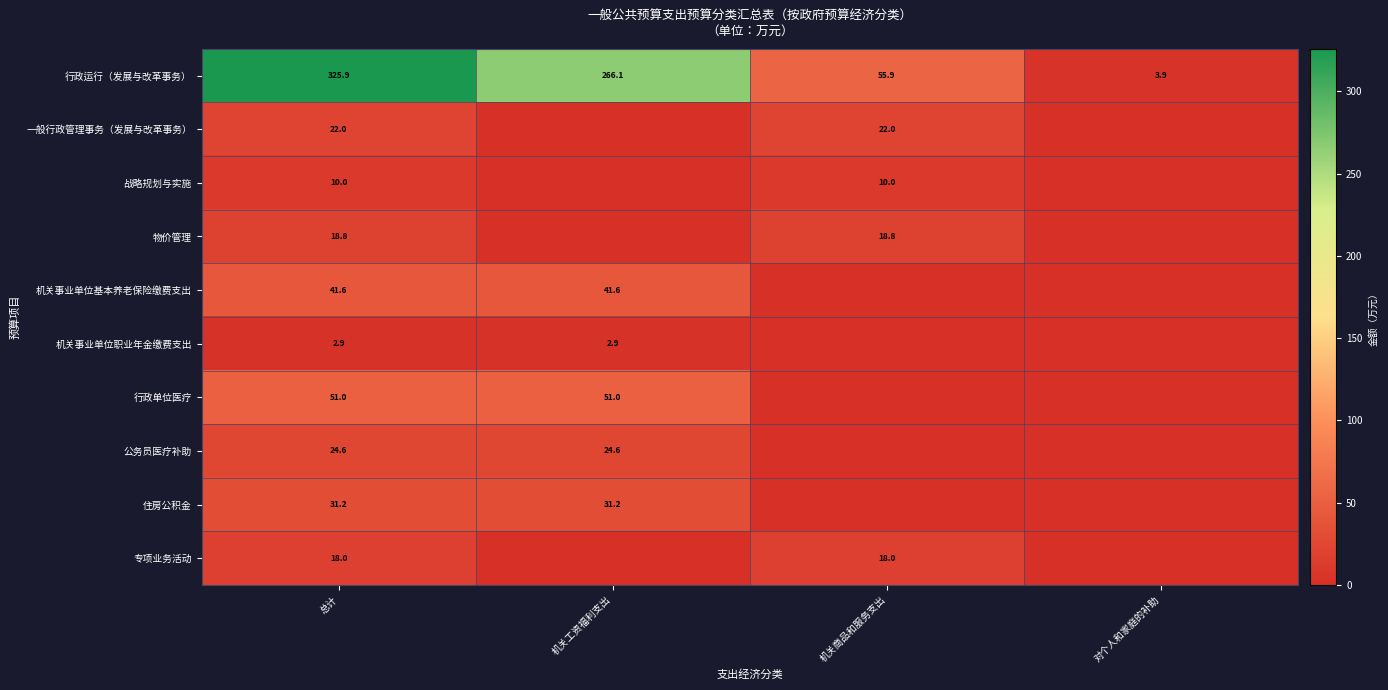

Rank the series at 总计 from lowest to highest value.

机关事业单位职业年金缴费支出, 战略规划与实施, 专项业务活动, 物价管理, 一般行政管理事务（发展与改革事务）, 公务员医疗补助, 住房公积金, 机关事业单位基本养老保险缴费支出, 行政单位医疗, 行政运行（发展与改革事务）